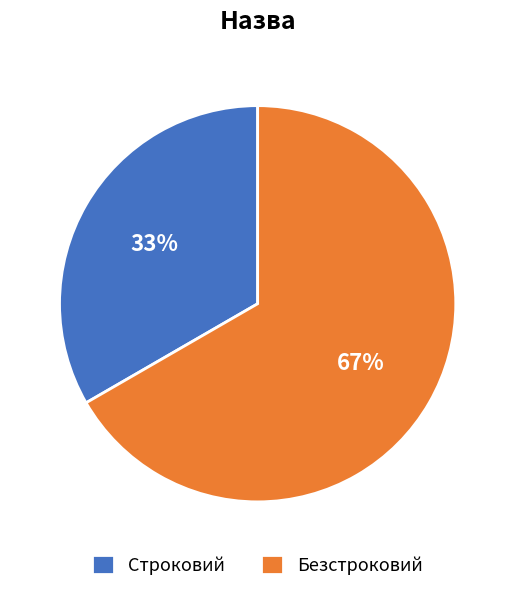

Rank the categories by value from lowest to highest.

Строковий, Безстроковий